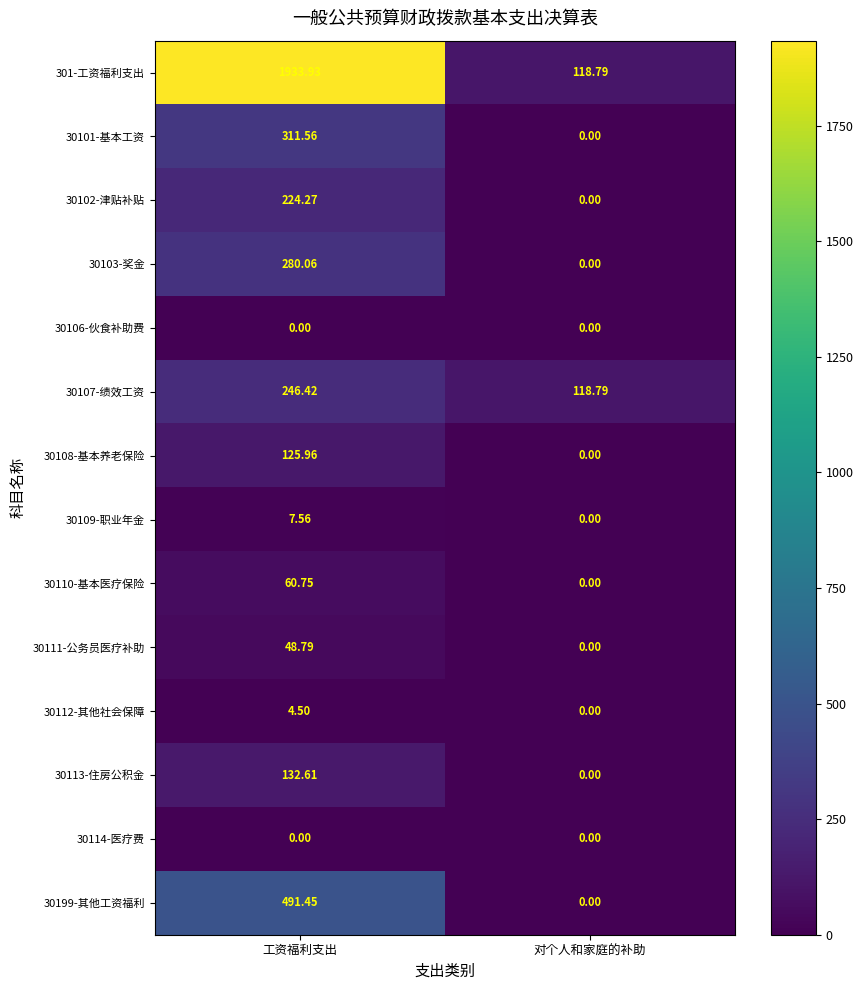

Rank the categories by 30109-职业年金 value from lowest to highest.

对个人和家庭的补助, 工资福利支出